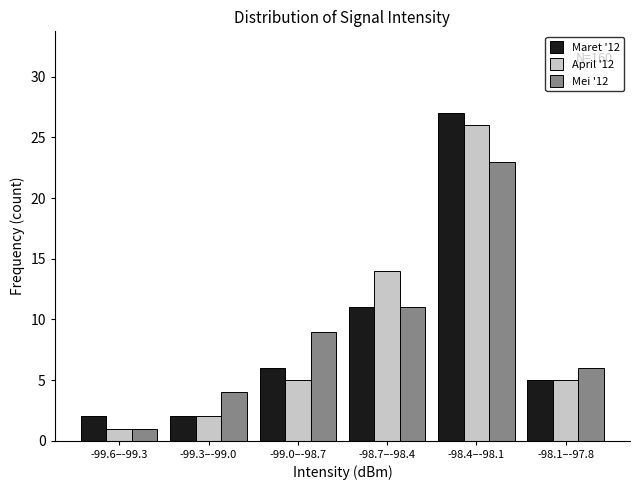

Reading right to left, transcribe all the data shown in this chart.

Maret '12: -98.1–-97.8=5	-98.4–-98.1=27	-98.7–-98.4=11	-99.0–-98.7=6	-99.3–-99.0=2	-99.6–-99.3=2
April '12: -98.1–-97.8=5	-98.4–-98.1=26	-98.7–-98.4=14	-99.0–-98.7=5	-99.3–-99.0=2	-99.6–-99.3=1
Mei '12: -98.1–-97.8=6	-98.4–-98.1=23	-98.7–-98.4=11	-99.0–-98.7=9	-99.3–-99.0=4	-99.6–-99.3=1